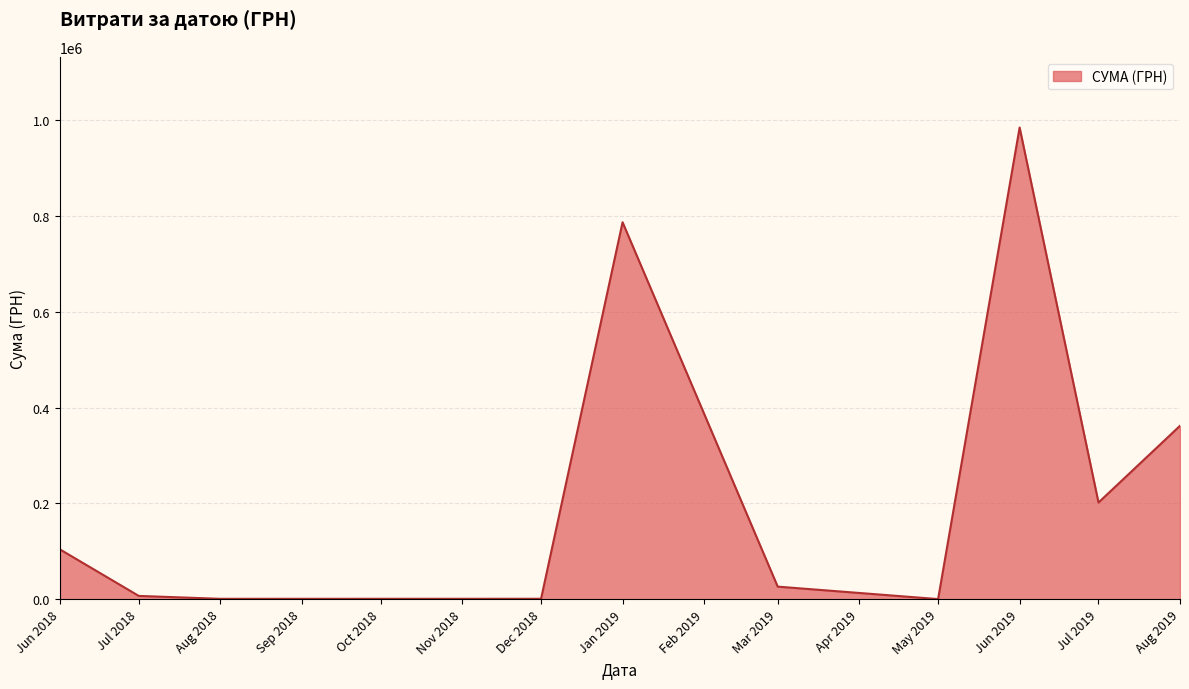

Which label corresponds to the largest value in the chart?

Jun 2019